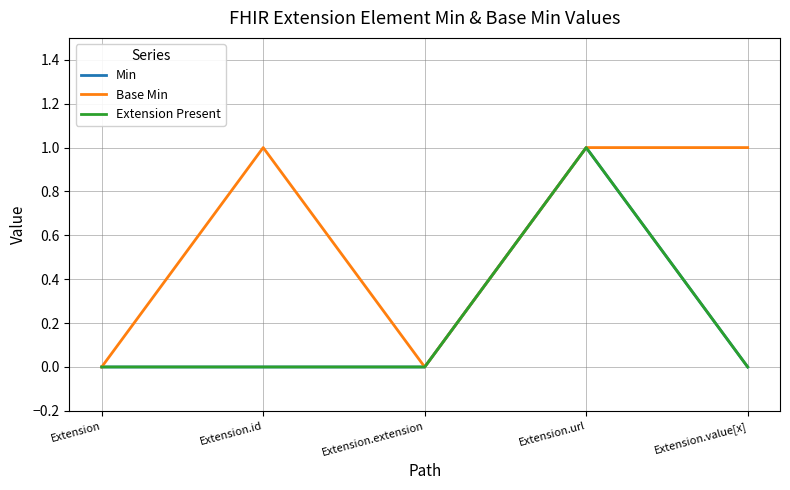

How many lines are shown in the chart?

3